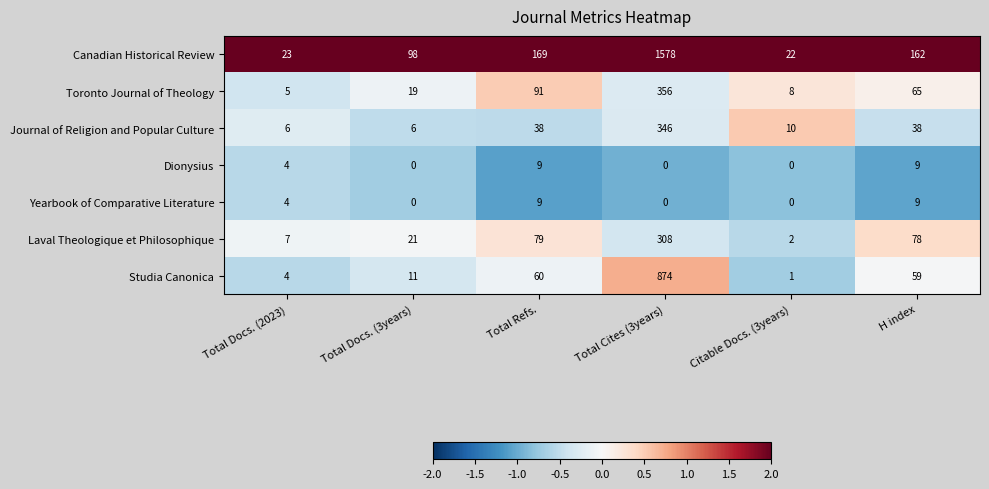

Rank the categories by Canadian Historical Review value from lowest to highest.

Citable Docs. (3years), Total Docs. (2023), Total Docs. (3years), H index, Total Refs., Total Cites (3years)